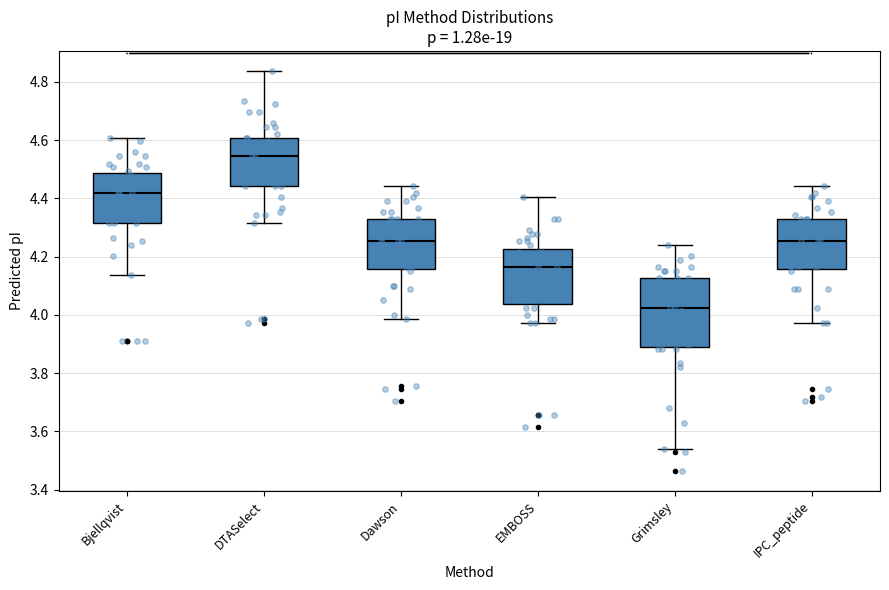

Reading left to right, read every box against the y-axis: the position of its median line, the range the box covers, and the ends of its whiskers. The values are not printed on the chart, so give them approximately, as read against the axis.

Bjellqvist: median 4.42, box 4.32 to 4.48, whiskers 4.14 to 4.60
DTASelect: median 4.54, box 4.44 to 4.60, whiskers 4.32 to 4.84
Dawson: median 4.26, box 4.16 to 4.32, whiskers 3.98 to 4.44
EMBOSS: median 4.16, box 4.04 to 4.22, whiskers 3.98 to 4.40
Grimsley: median 4.02, box 3.90 to 4.12, whiskers 3.54 to 4.24
IPC_peptide: median 4.26, box 4.16 to 4.32, whiskers 3.98 to 4.44